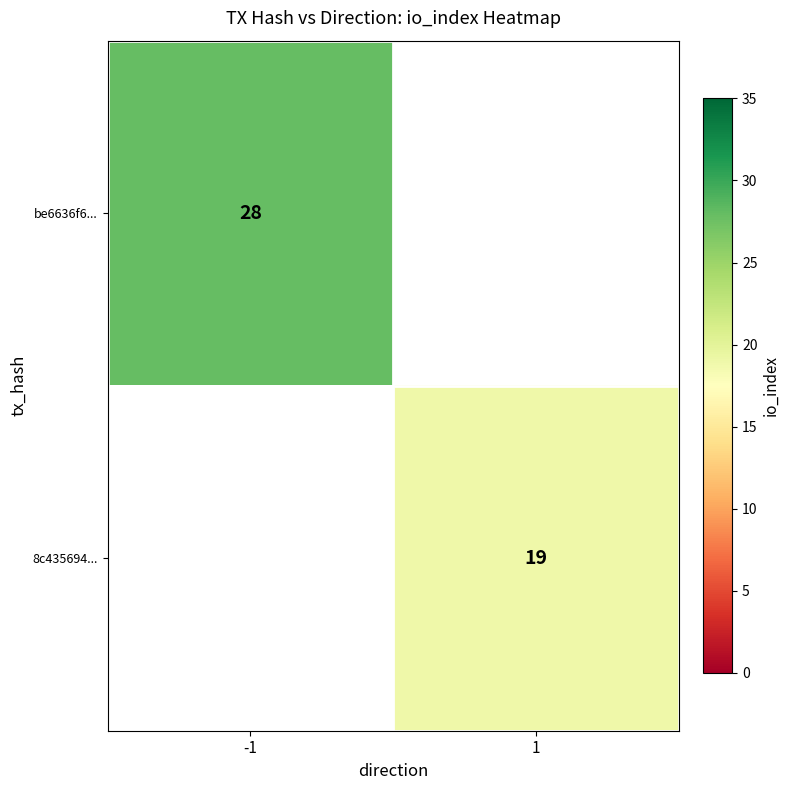

How many data points does each series have?

2